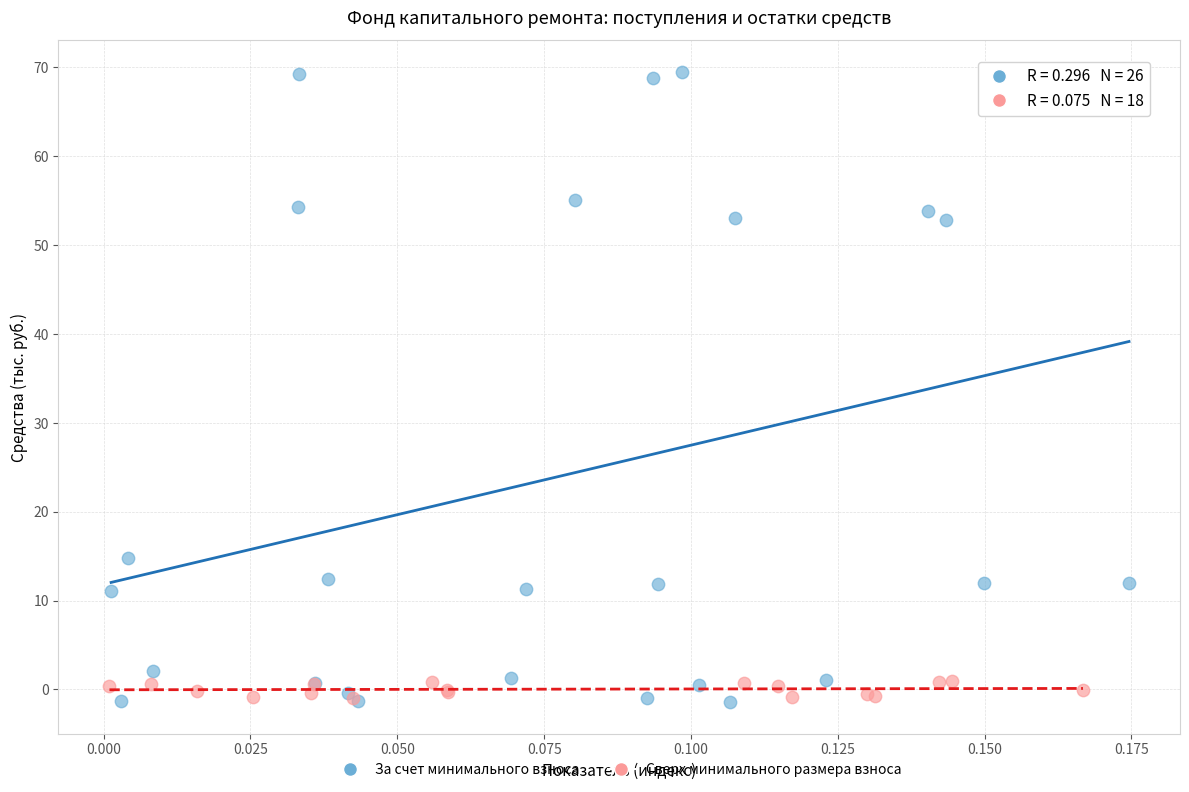

Which series contains the highest Y value?

За счет минимального взноса